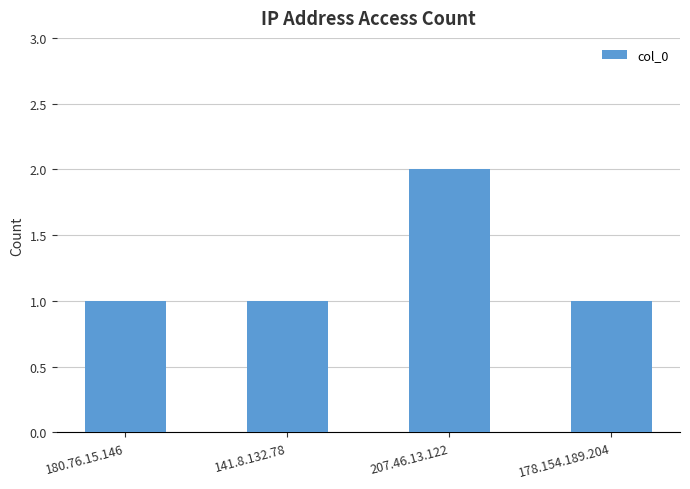

What is the difference between the values at 207.46.13.122 and 141.8.132.78?

1